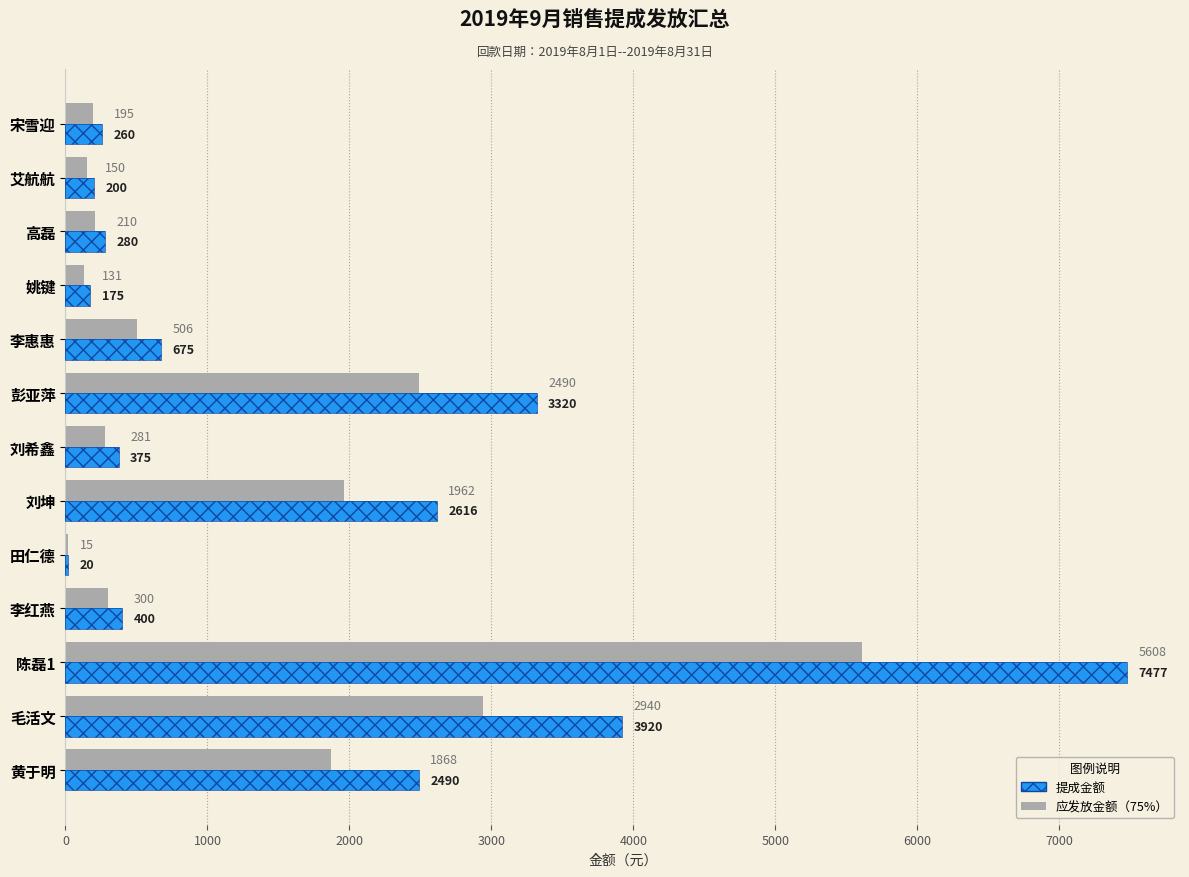

Read the 应发放金额（75%） value at 黄于明.

1868